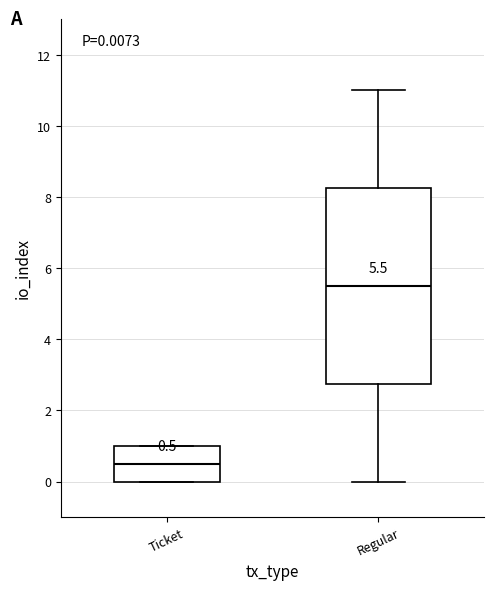

Which box is the tallest, from its lower edge to its upper edge?

Regular